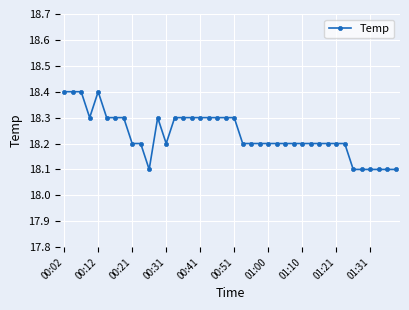

What is the minimum value shown in the chart?

18.1